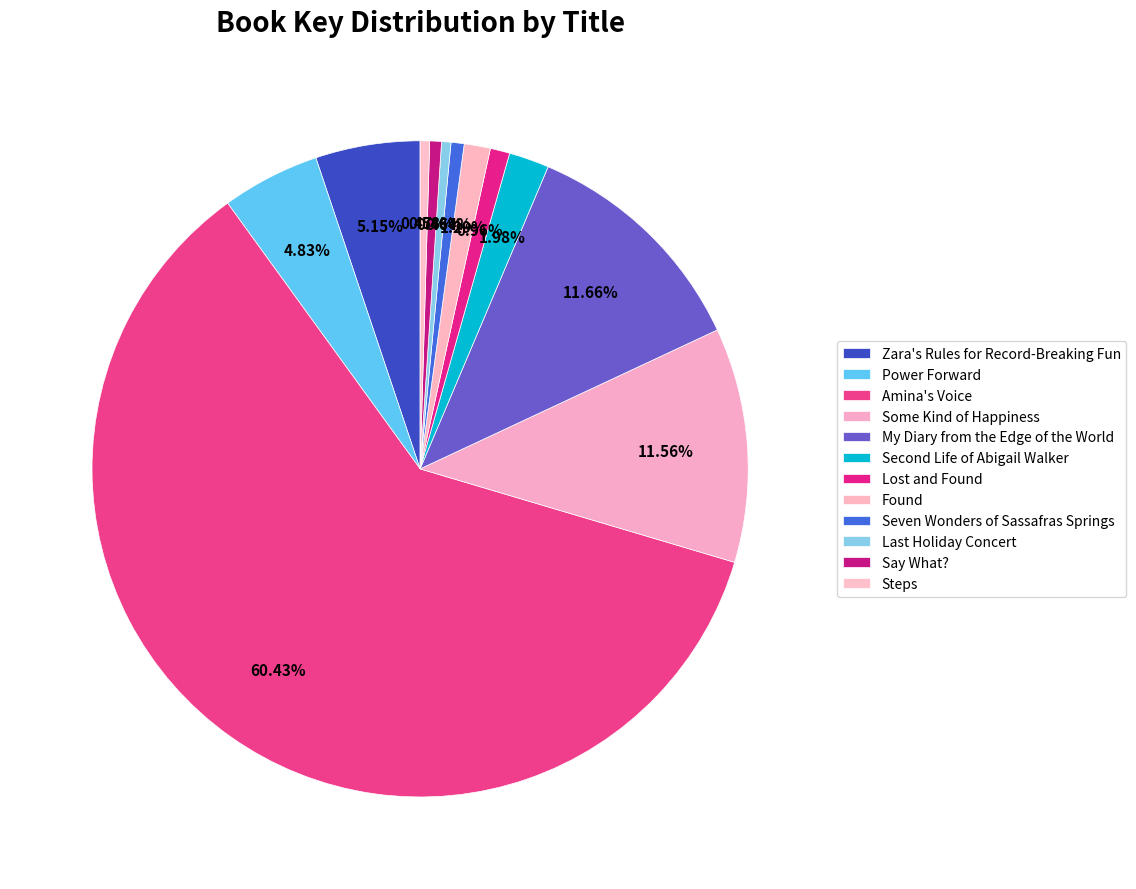

Does Amina's Voice represent more than half of the total?

Yes